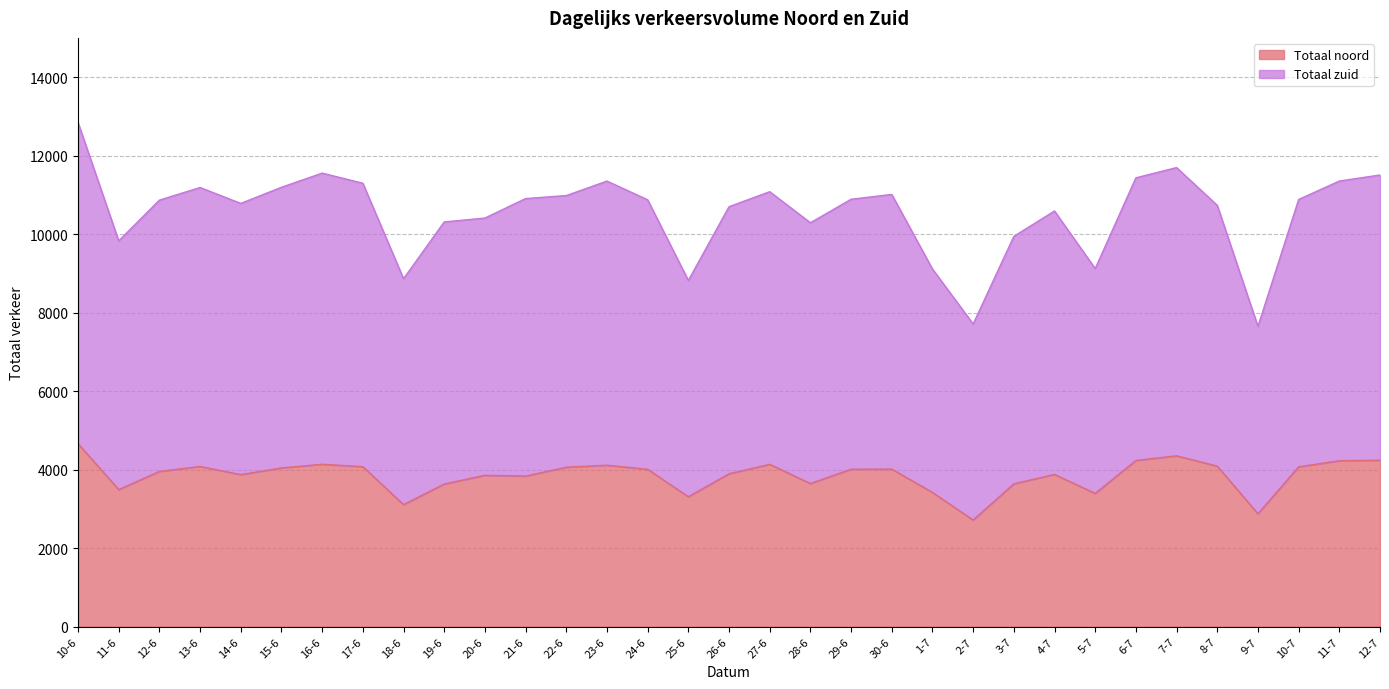

Is it true that Totaal zuid equals 15281 at 12-6?

False